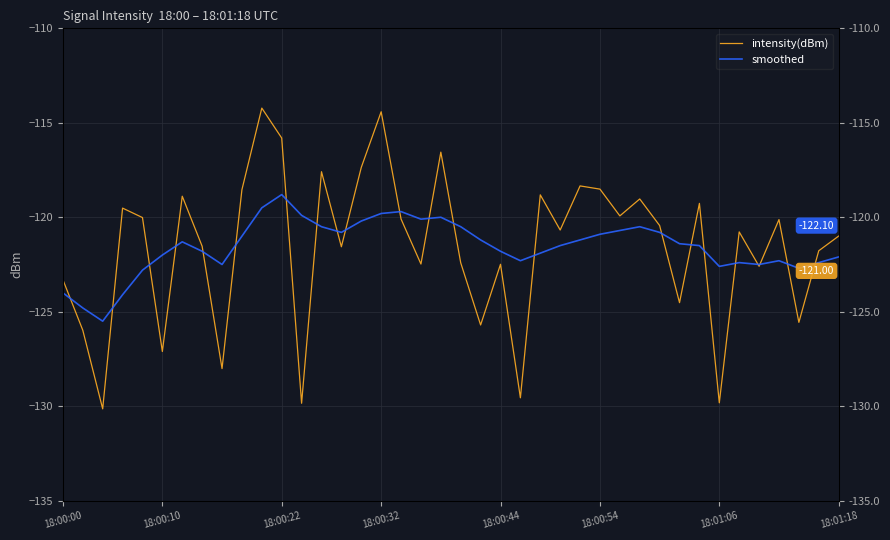

What value does the intensity(dBm) series have at 9?

-118.5